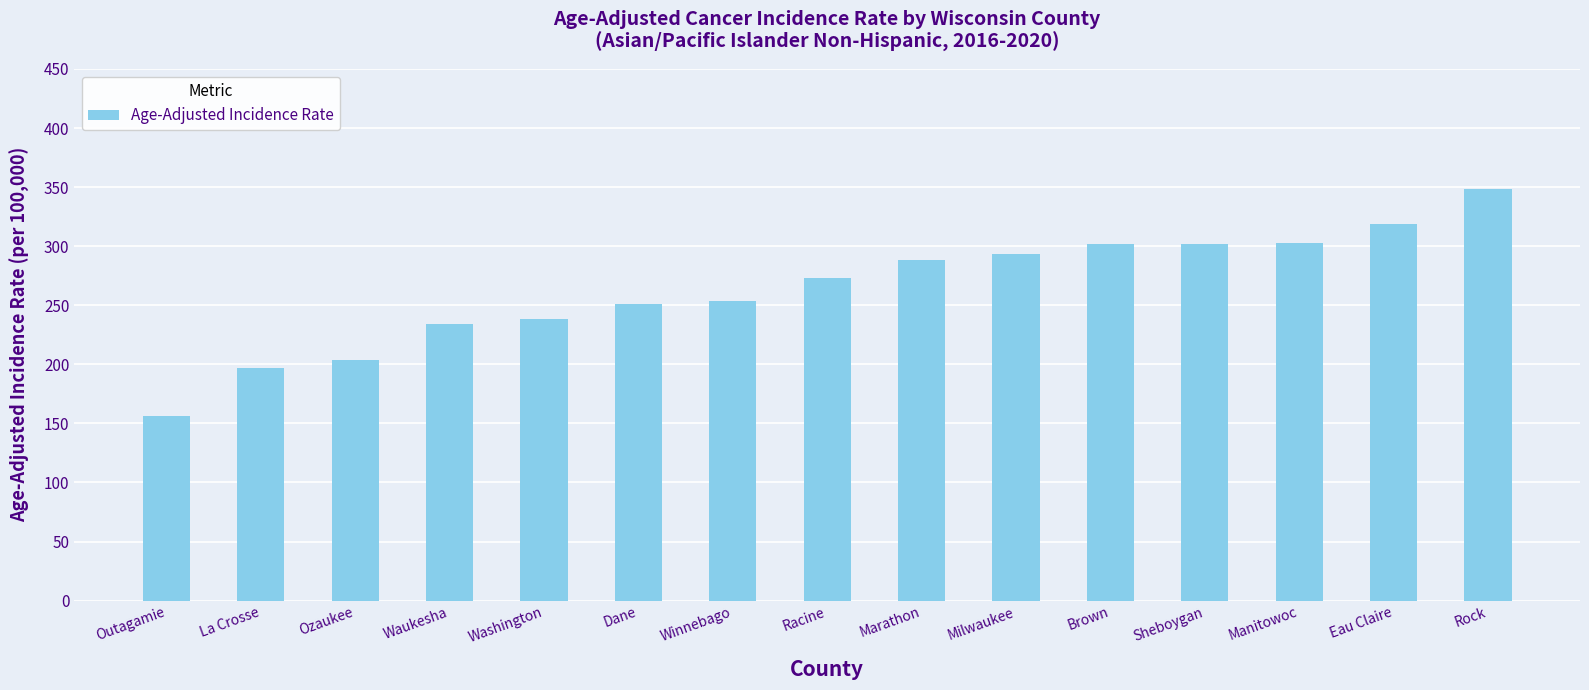

The value at Waukesha is 233.8. True or false?

True